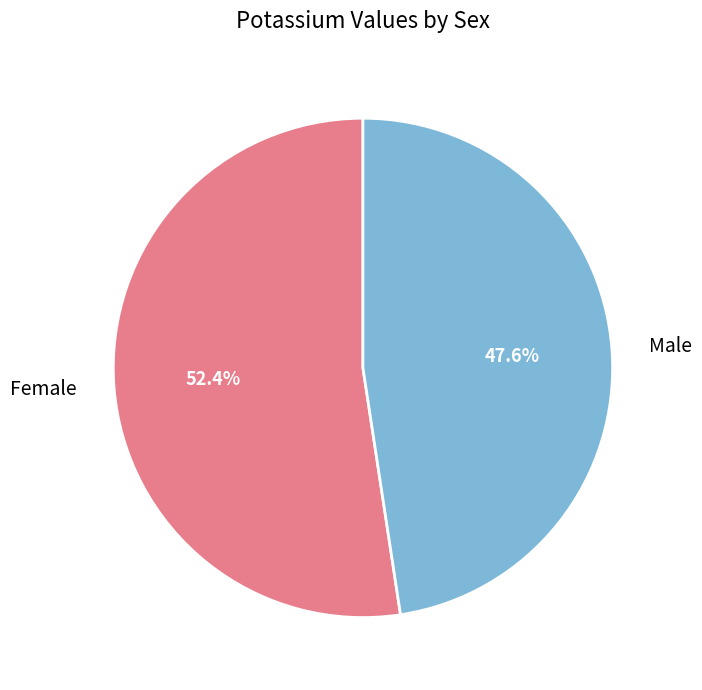

Which slice is the largest?

Female